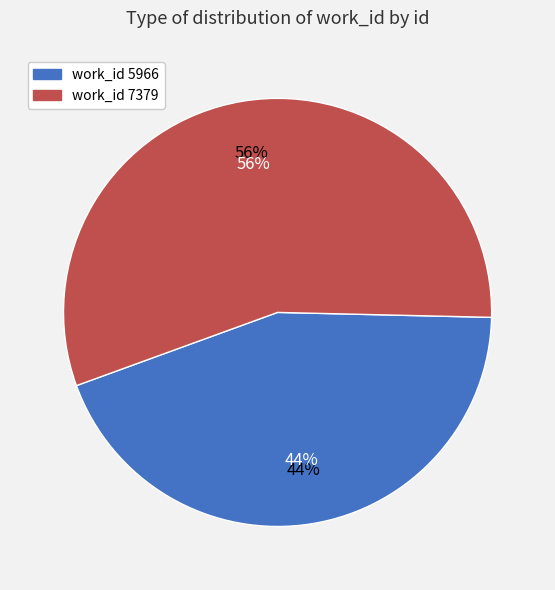

To the nearest percent, what is the difference between the largest and smallest slice percentages?

12%